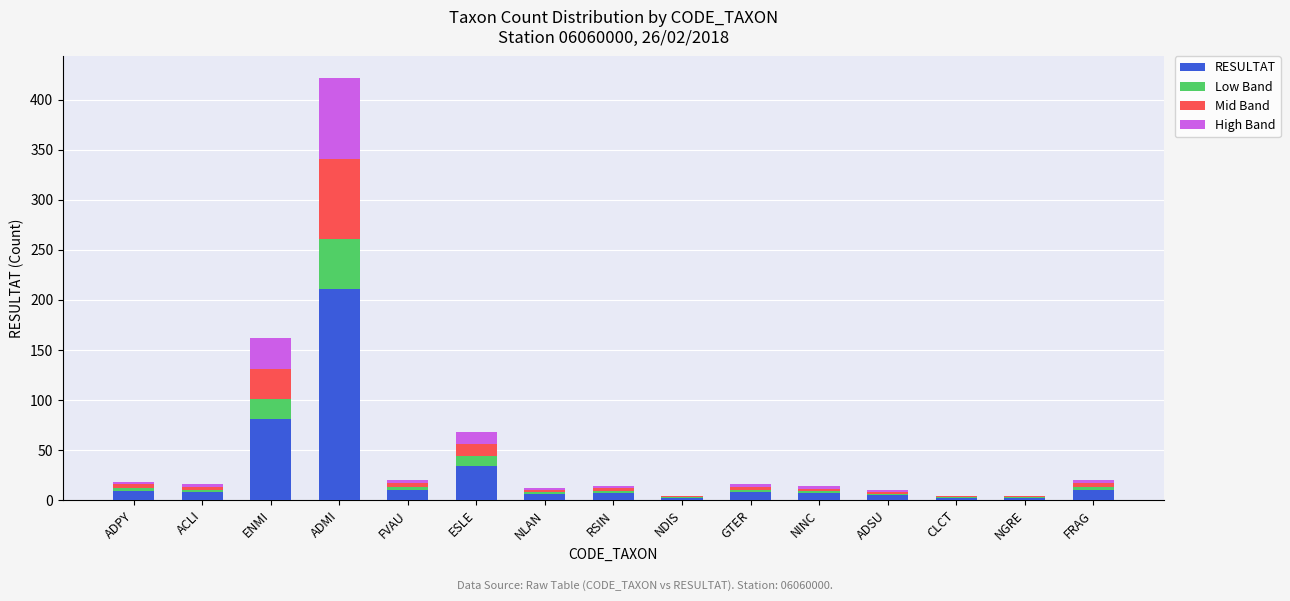

At which label does RESULTAT reach its peak?

ADMI